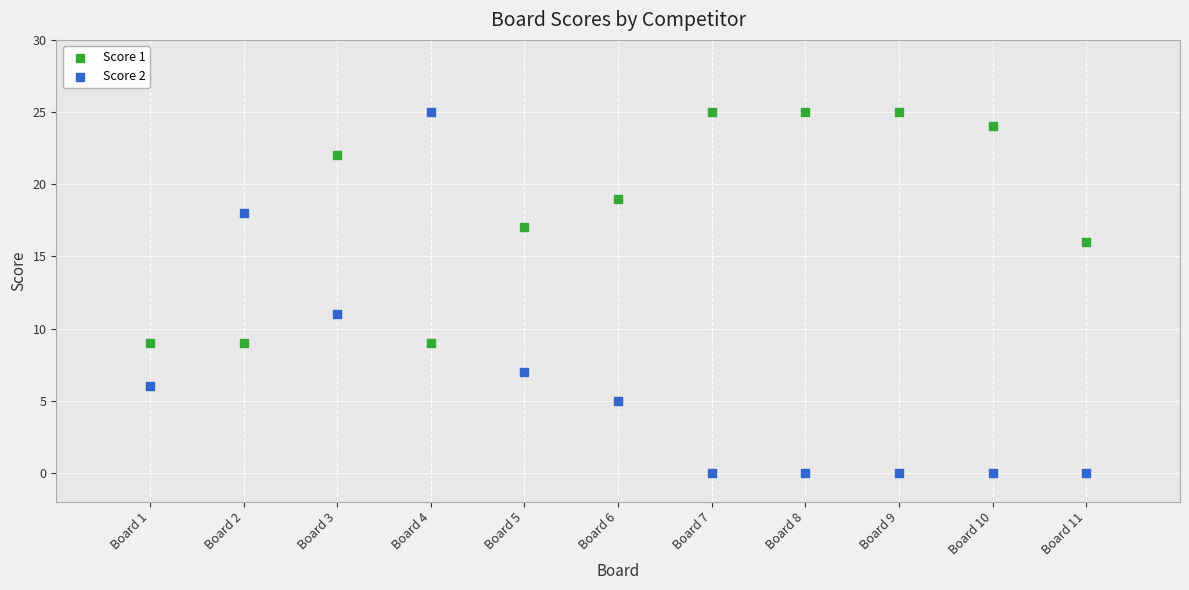

Which series has the largest Y range (max minus min)?

Score 2